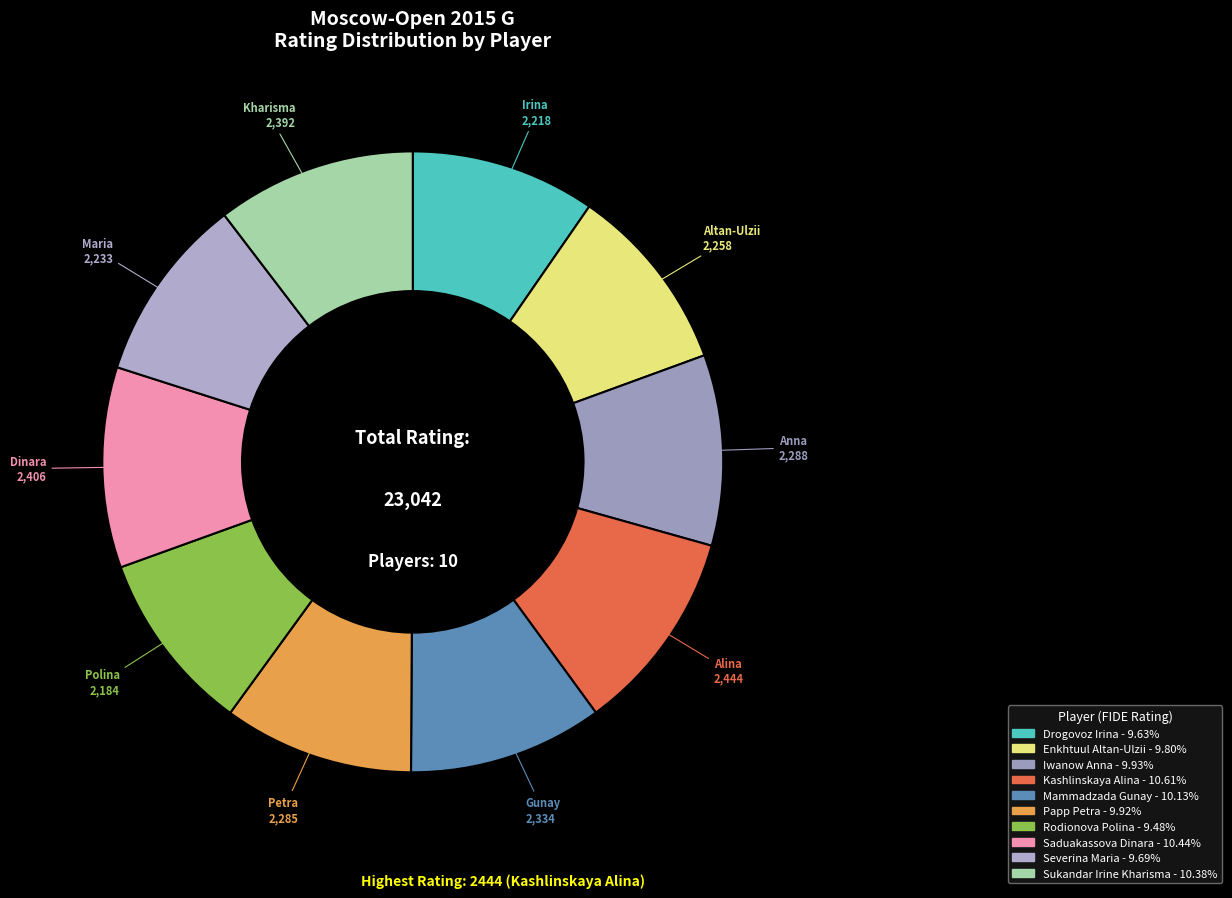

Is there a majority slice in this chart?

No